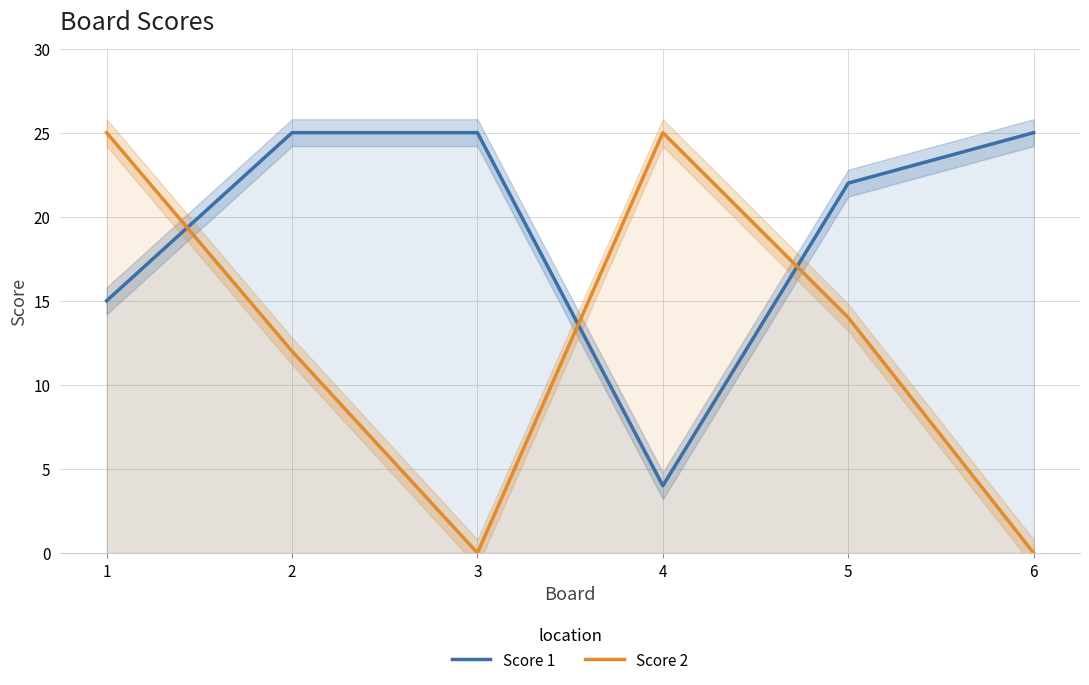

List the labels in order of Score 1 value, largest first.

2, 3, 6, 5, 1, 4